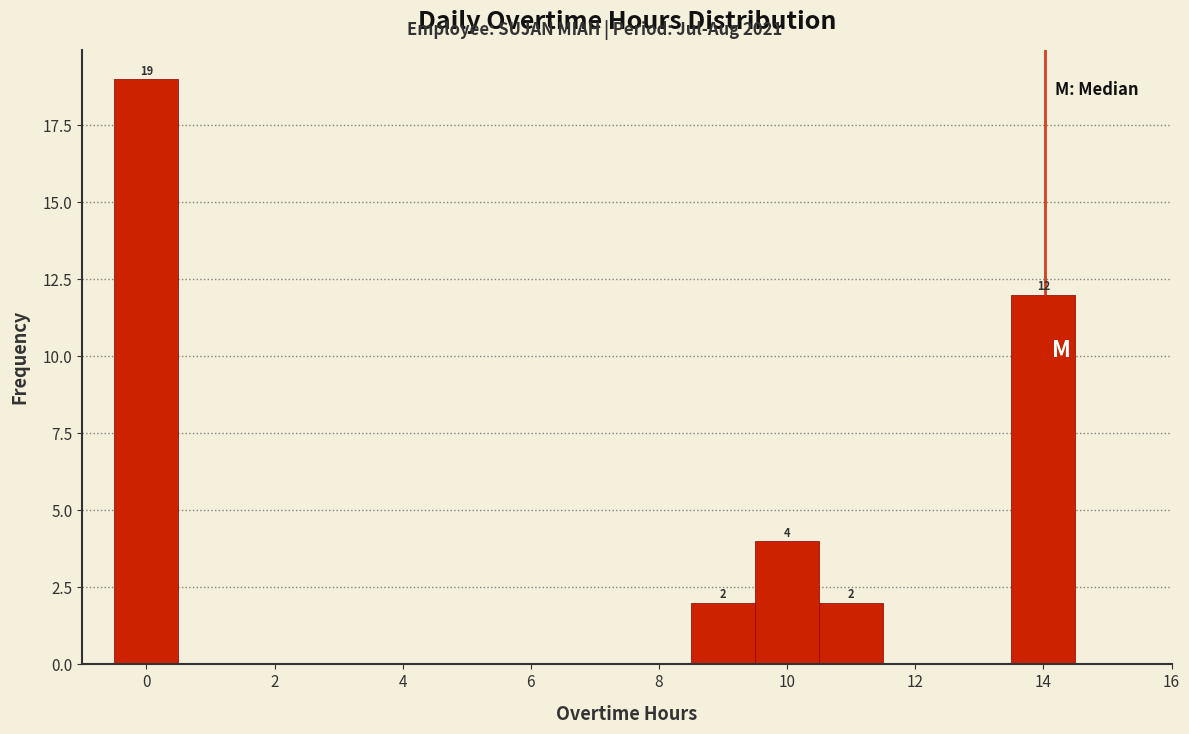

Over which range of the x-axis is the bar tallest?

-0.5 to 0.5